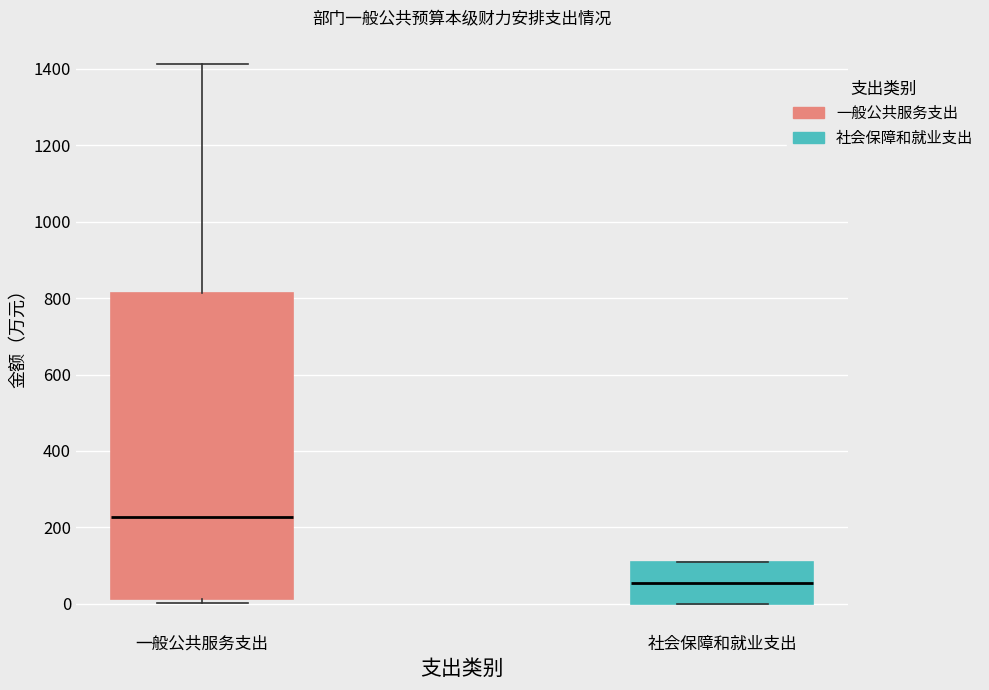

Comparing the boxes themselves (not the whiskers), which one is the tallest?

一般公共服务支出